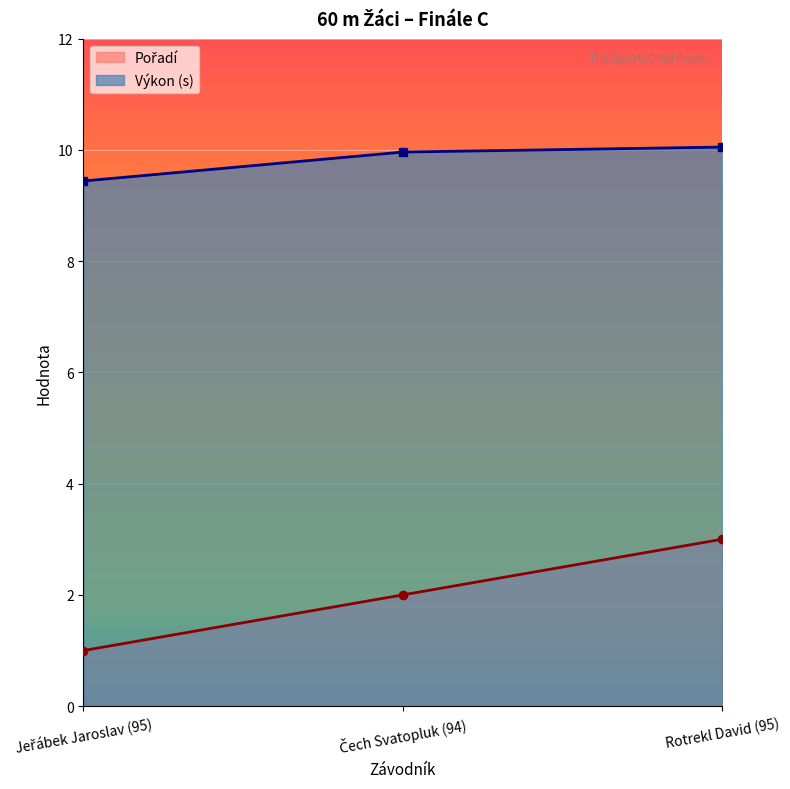

Reading right to left, transcribe all the data shown in this chart.

Pořadí: Rotrekl David (95)=3.0	Čech Svatopluk (94)=2.0	Jeřábek Jaroslav (95)=1.0
Výkon: Rotrekl David (95)=10.1	Čech Svatopluk (94)=10.0	Jeřábek Jaroslav (95)=9.4